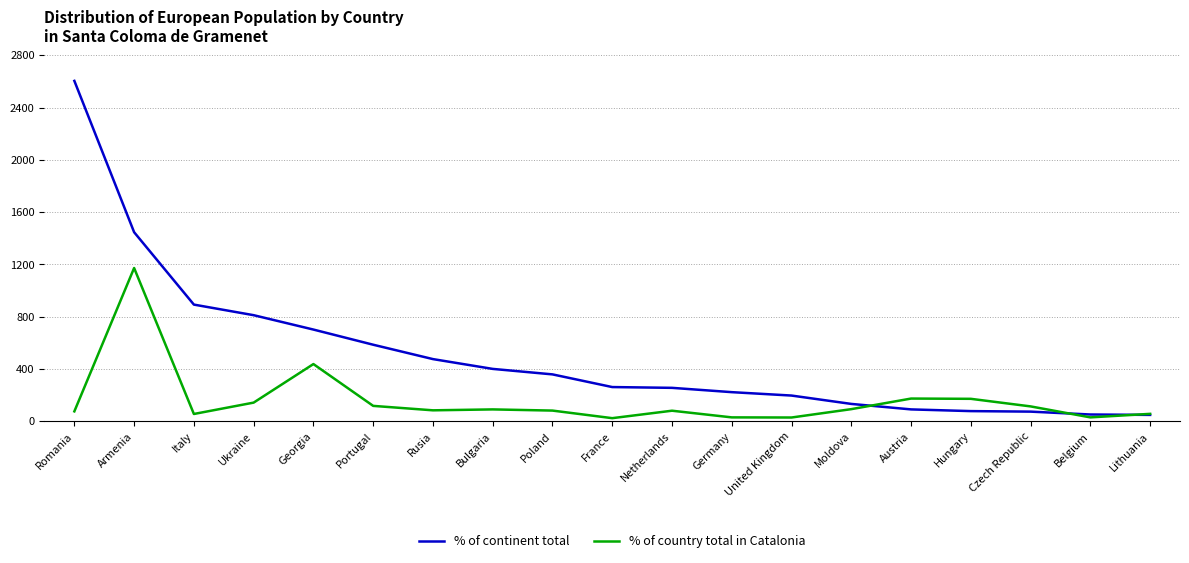

The % of continent total series shows 702 at Georgia. True or false?

True